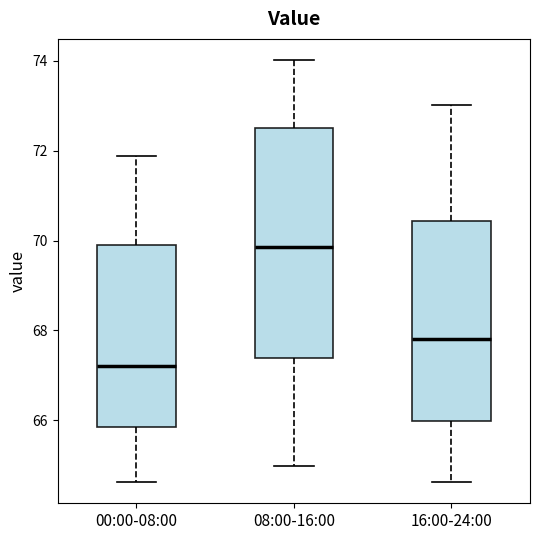

Reading left to right, read every box against the y-axis: the position of its median line, the range the box covers, and the ends of its whiskers. The values are not printed on the chart, so give them approximately, as read against the axis.

00:00-08:00: median 67.2, box 65.8 to 70.0, whiskers 64.6 to 71.8
08:00-16:00: median 69.8, box 67.4 to 72.6, whiskers 65.0 to 74.0
16:00-24:00: median 67.8, box 66.0 to 70.4, whiskers 64.6 to 73.0